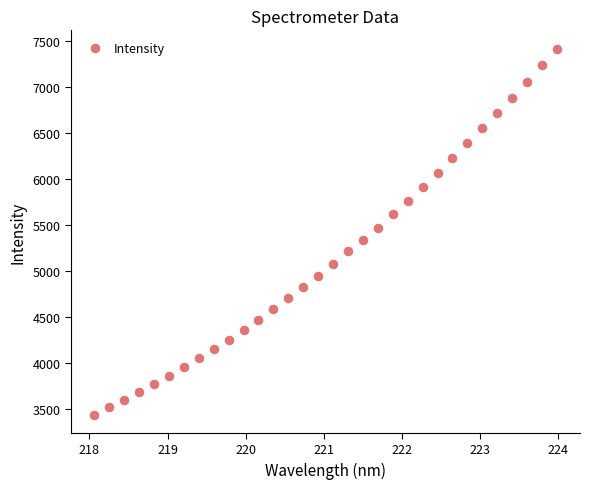

What is the range of Y values (max minus min)?

3971.0